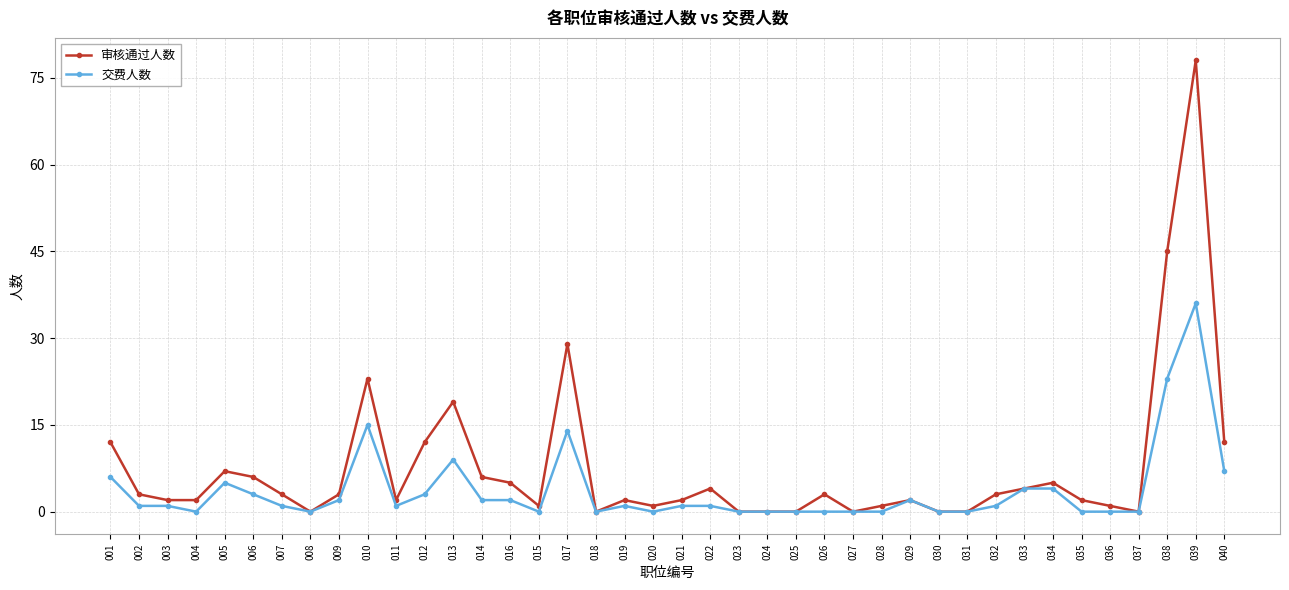

What are all the series names shown in the legend?

审核通过人数, 交费人数